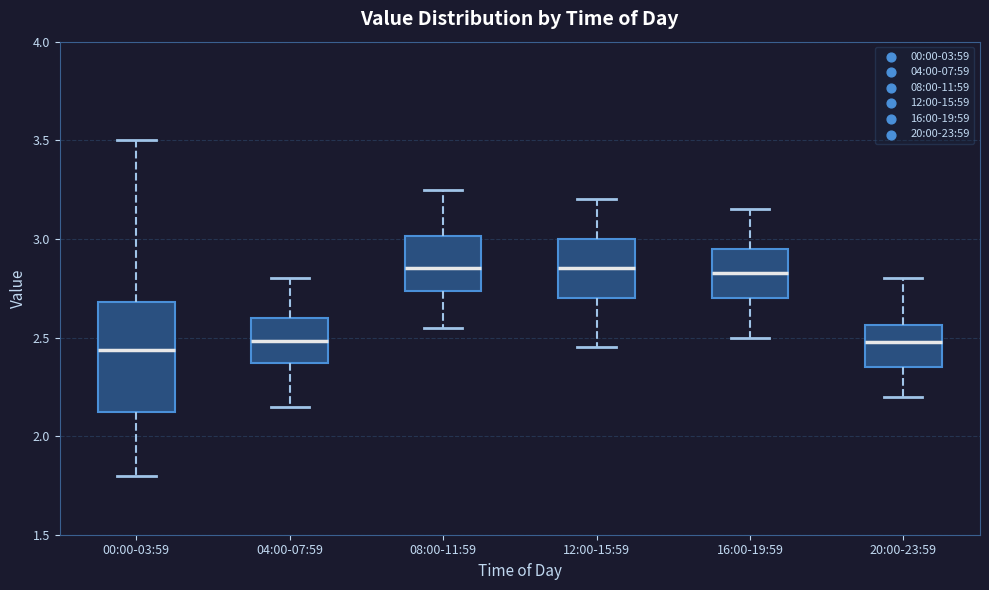

Comparing the boxes themselves (not the whiskers), which one is the tallest?

00:00-03:59